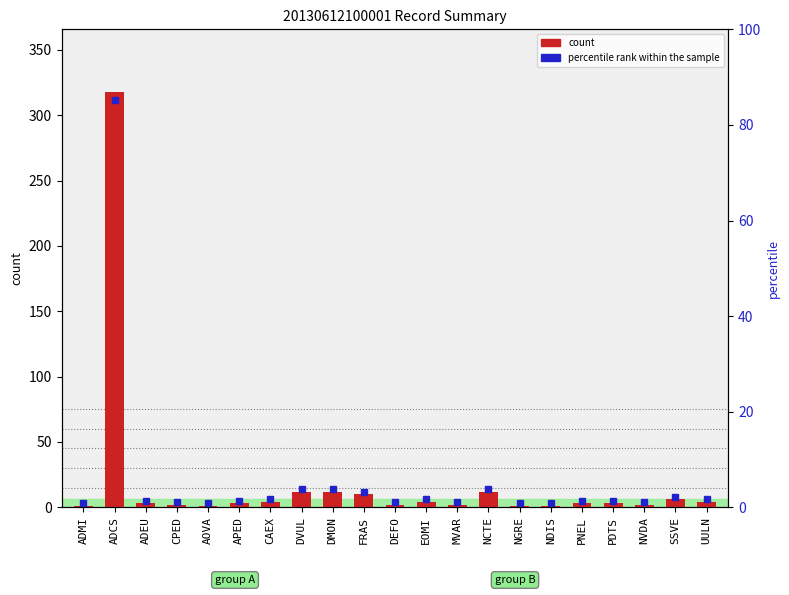

What position from the right is EOMI?

10